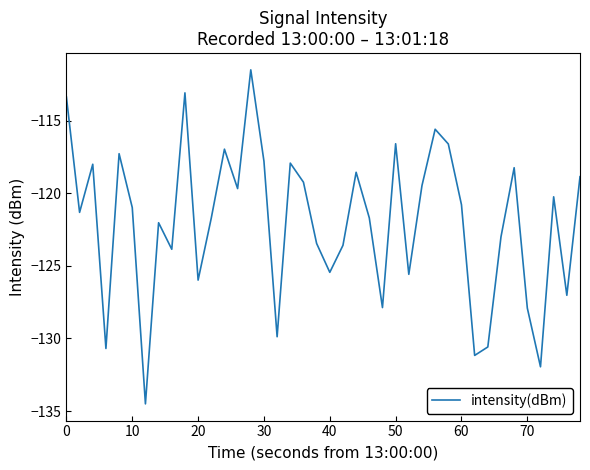

How many values are below -120?

23